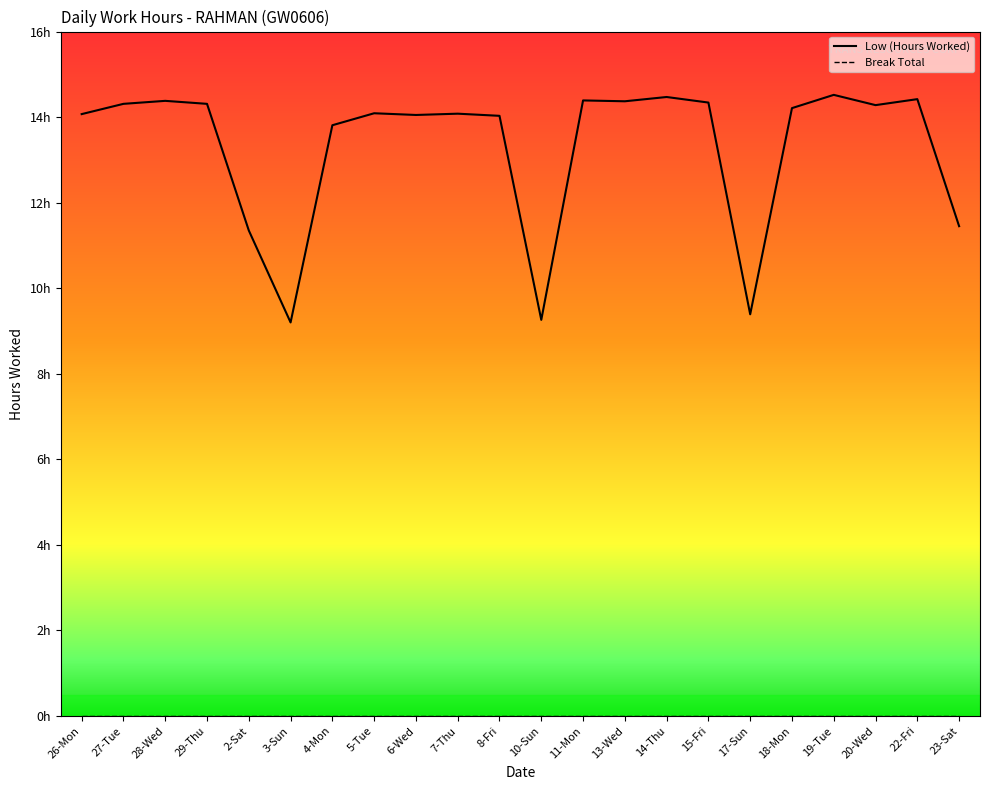

The value of Low (Hours Worked) at 2-Sat is 11.3. True or false?

True